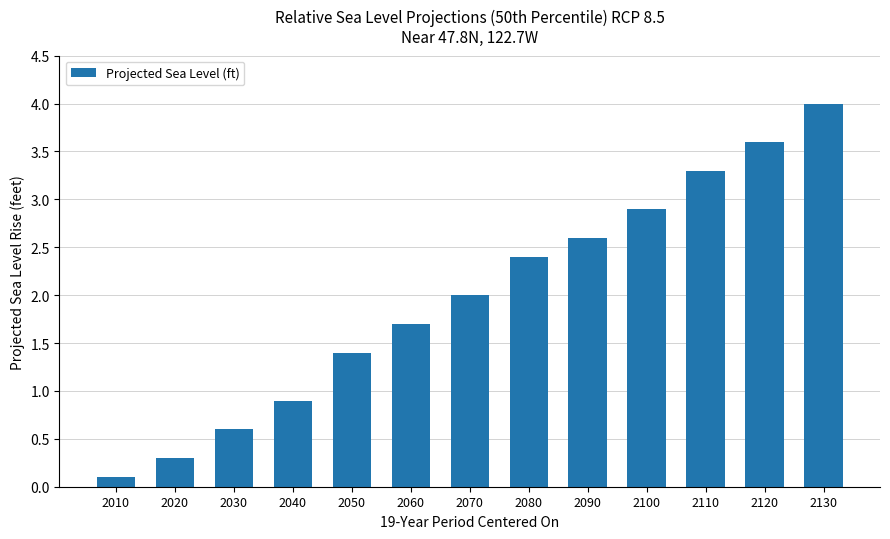

The chart shows a value of 0.7 at 2070. True or false?

False